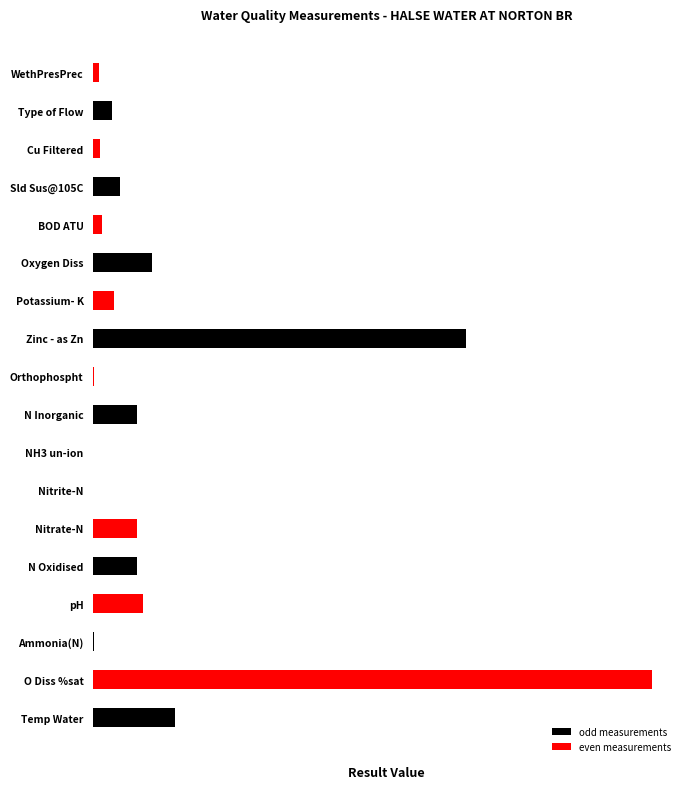

Rank the categories by value from highest to lowest.

O Diss %sat, Zinc - as Zn, Temp Water, Oxygen Diss, pH, N Inorganic, N Oxidised, Nitrate-N, Sld Sus@105C, Potassium- K, Type of Flow, BOD ATU, Cu Filtered, WethPresPrec, Orthophospht, Ammonia(N), Nitrite-N, NH3 un-ion